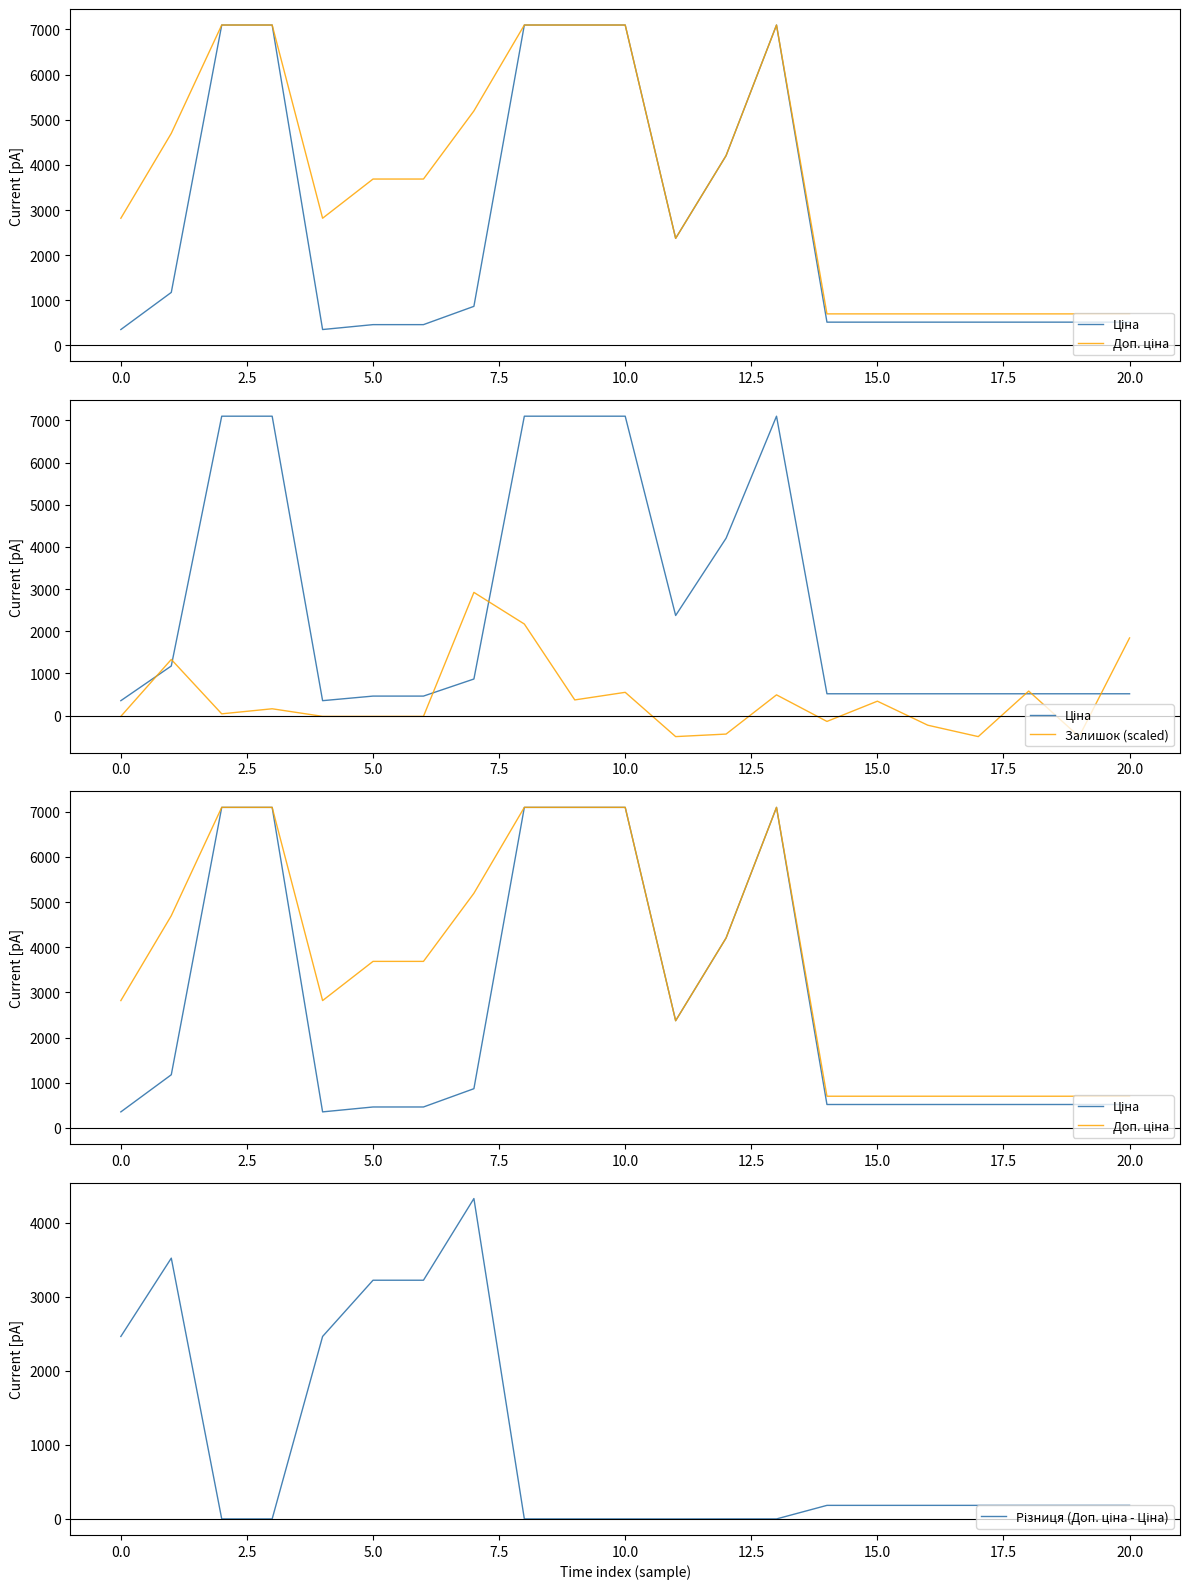

What is the difference between the maximum and minimum values in the Різниця (Доп. ціна - Ціна) series?

4329.9